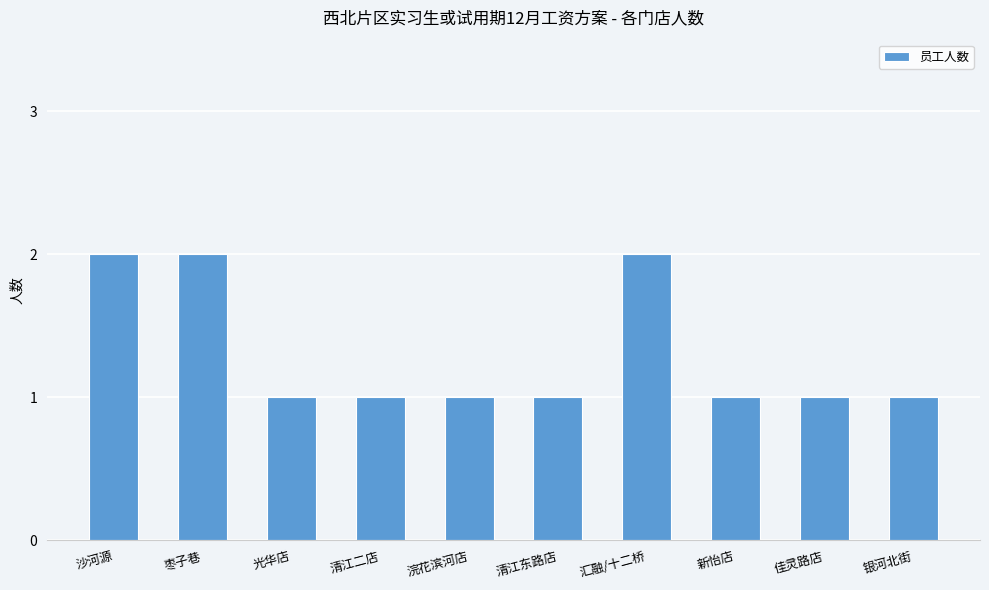

What is the sum of all values?

13